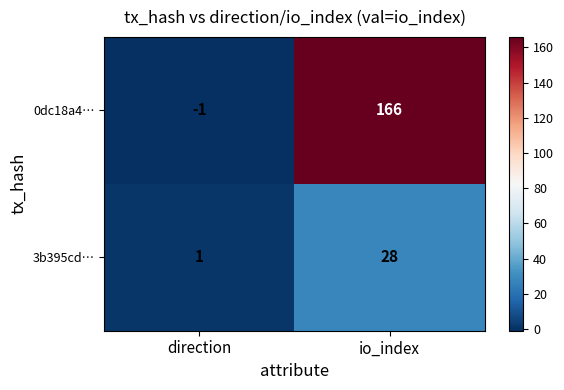

What value does the 0dc18a4… series have at io_index, to the nearest 10?

170